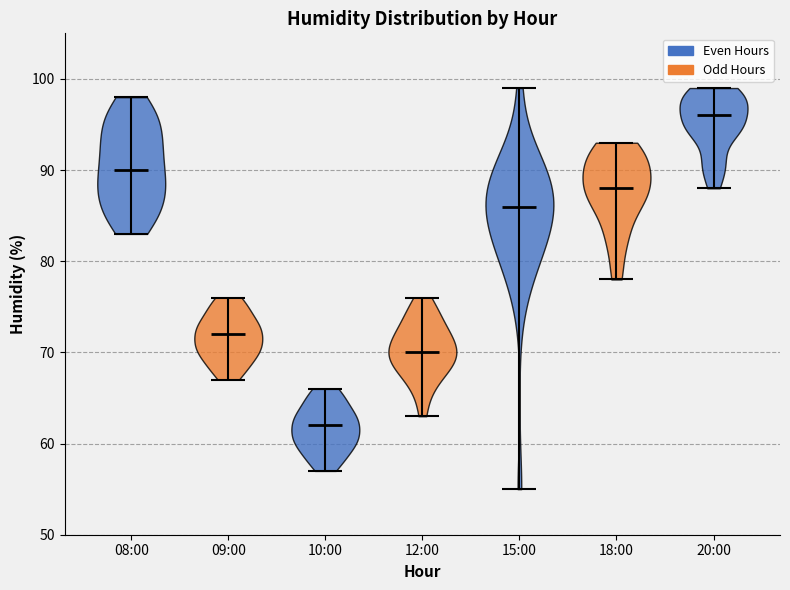

Reading left to right, read every violin against the y-axis: where its median line is, and the lowest and highest points it reaches. The values are not printed on the chart, so give them approximately, as read against the axis.

08:00: median line 90, lowest point 83, highest point 98
09:00: median line 72, lowest point 67, highest point 76
10:00: median line 62, lowest point 57, highest point 66
12:00: median line 70, lowest point 63, highest point 76
15:00: median line 86, lowest point 55, highest point 99
18:00: median line 88, lowest point 78, highest point 93
20:00: median line 96, lowest point 88, highest point 99